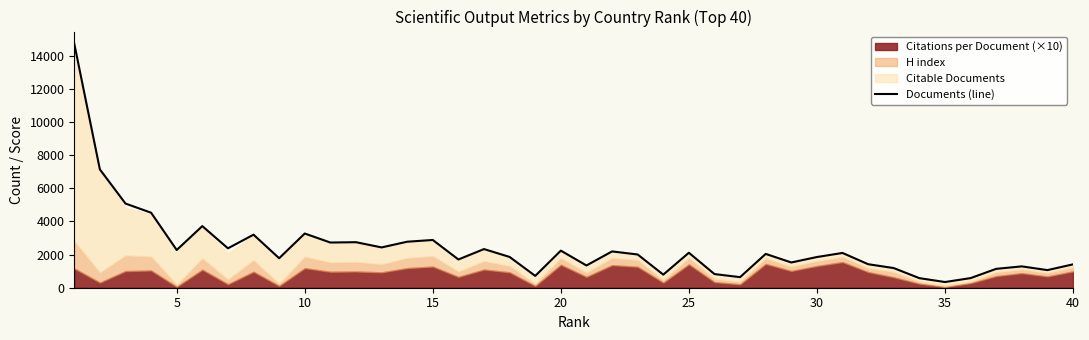

What is the minimum value for Documents (line)?

343.7